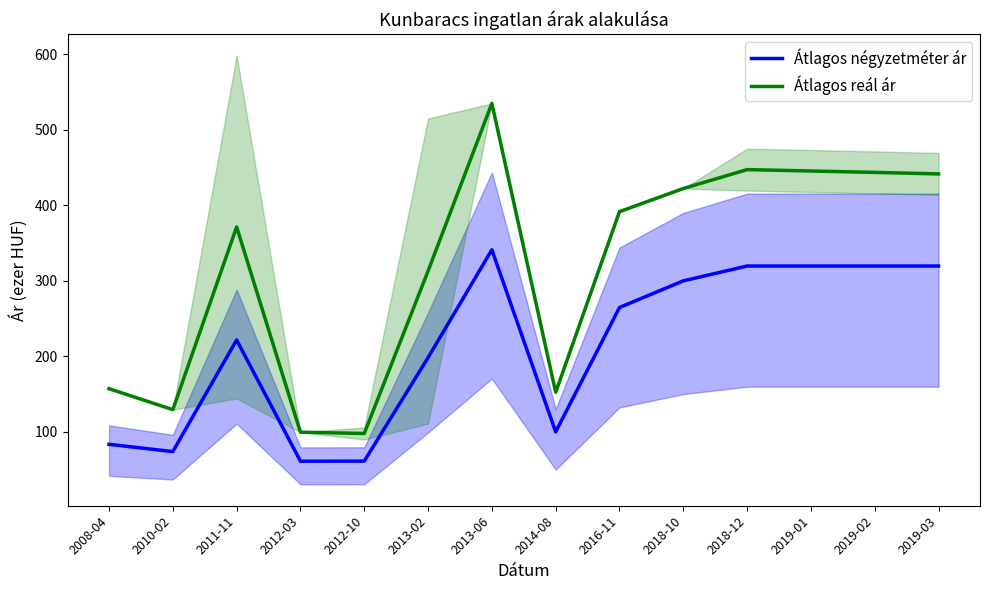

True or false: Átlagos négyzetméter ár and Átlagos reál ár cross at least once.

False